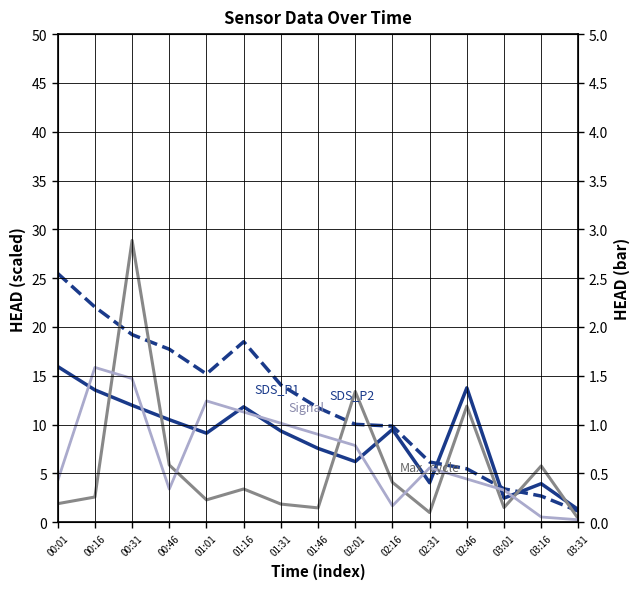

Is it true that Signal equals 19.3 at 00:31?

False